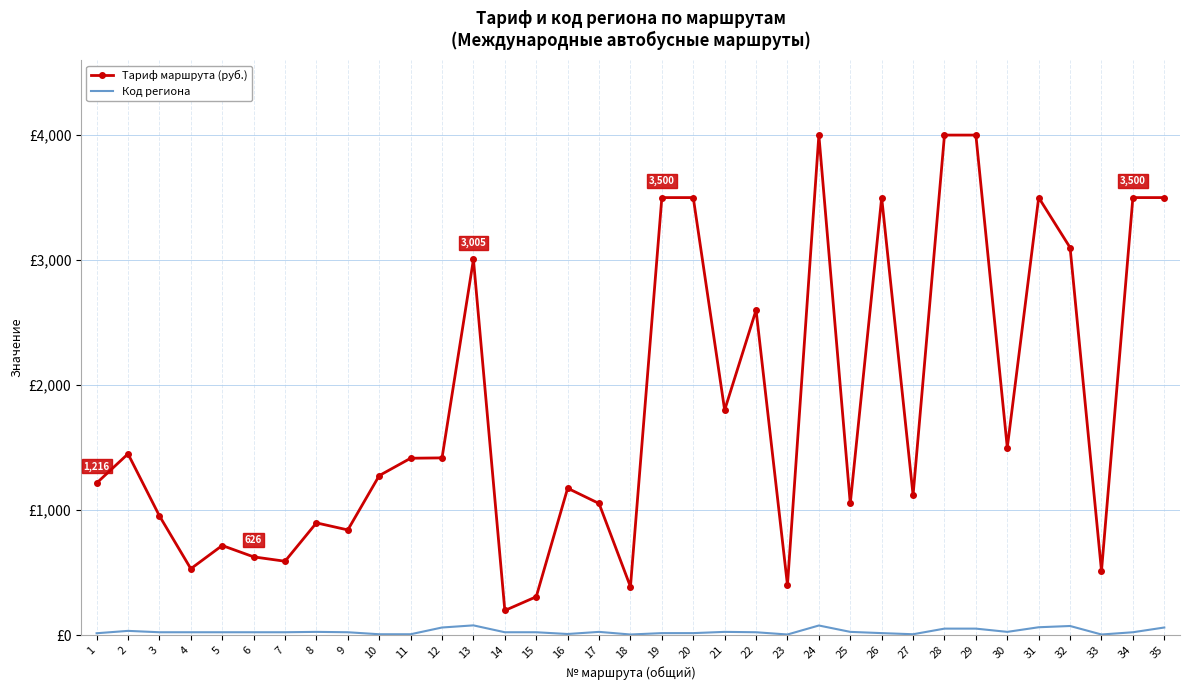

Is it true that Код региона equals 73.0 at 32?

True